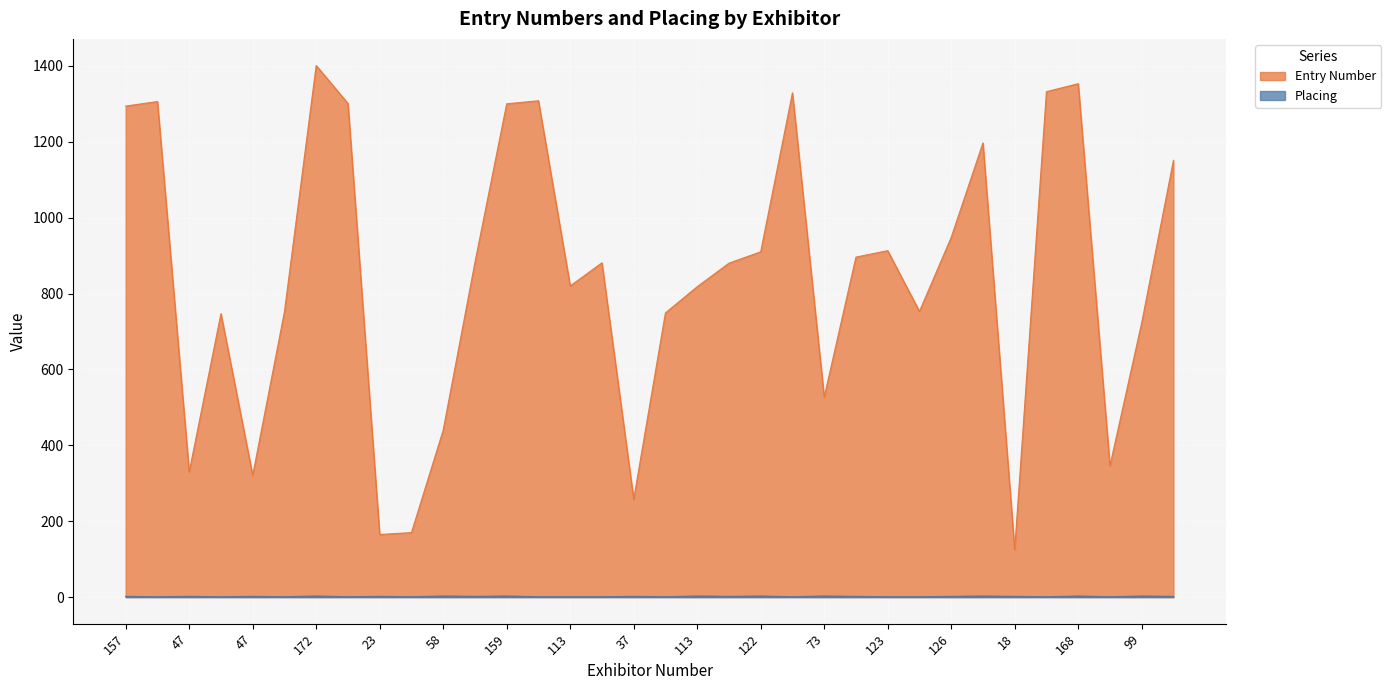

What is the difference between the highest and lowest values at 122?

907